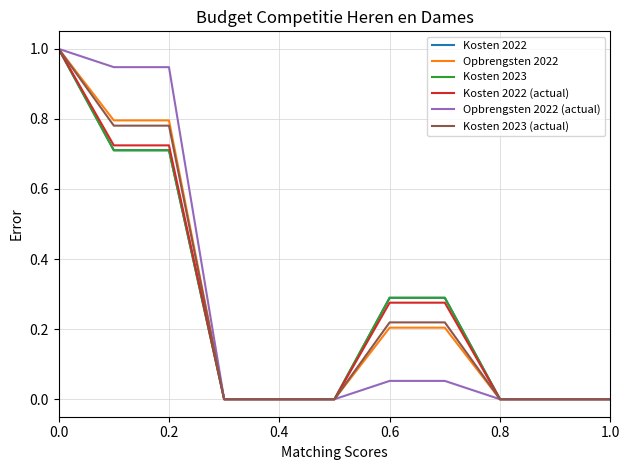

How many lines are shown in the chart?

6